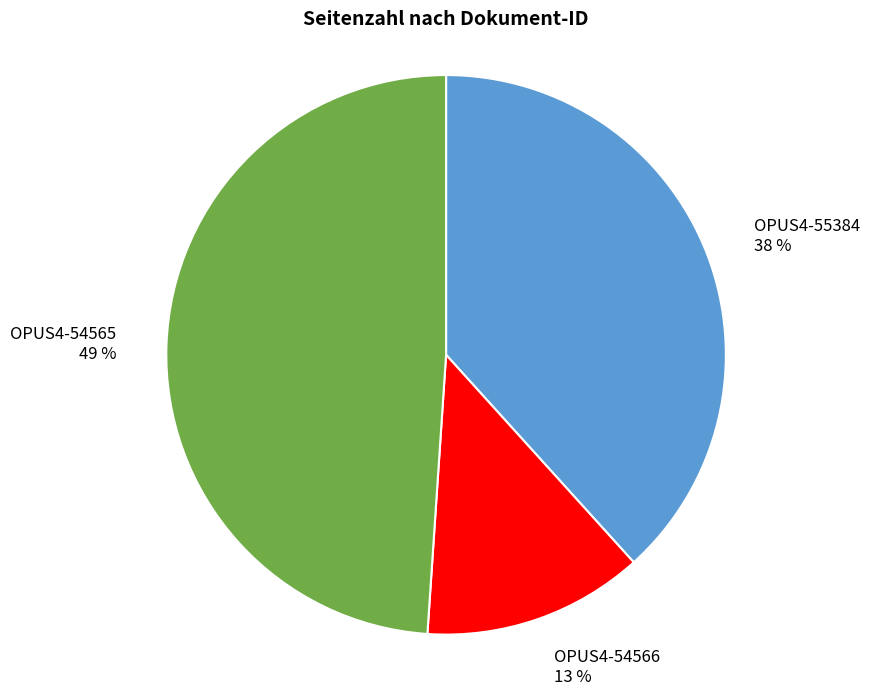

Between OPUS4-54565 and OPUS4-55384, which is larger?

OPUS4-54565